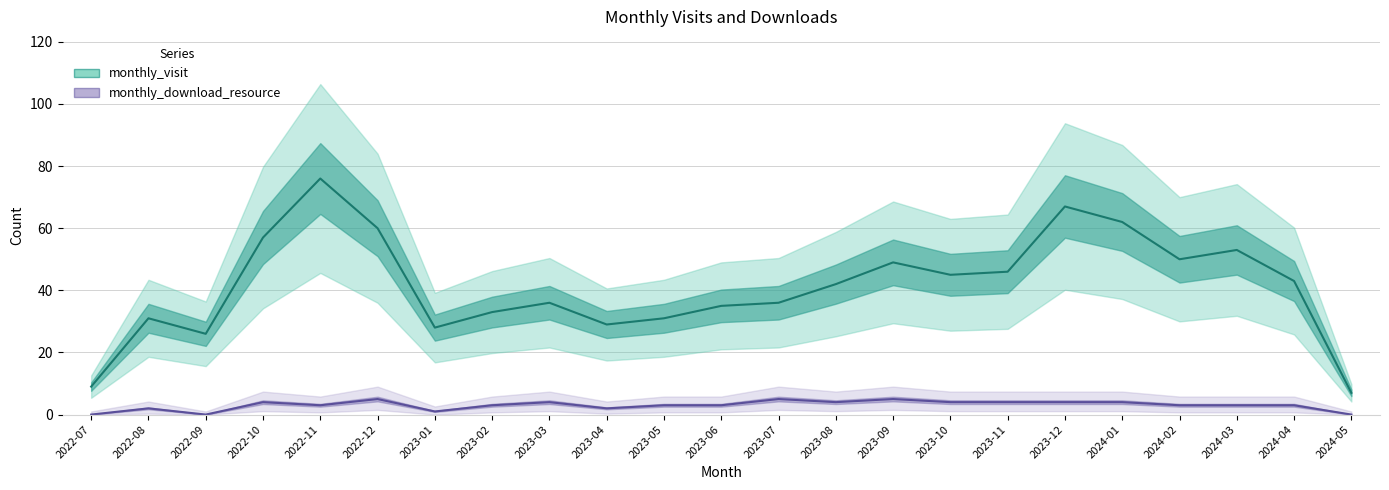

What is the sum of all monthly_visit values?

951